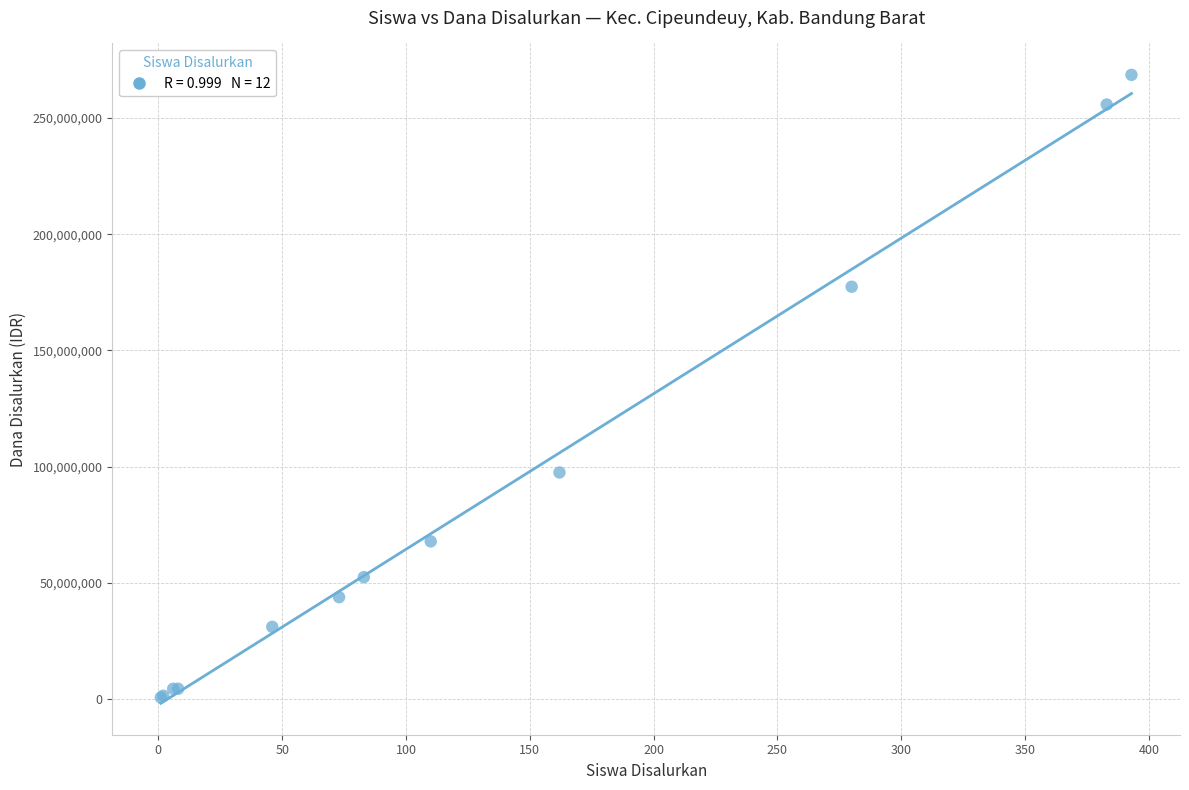

What Y value in the scatter plot is closest to 134625000?

97500000